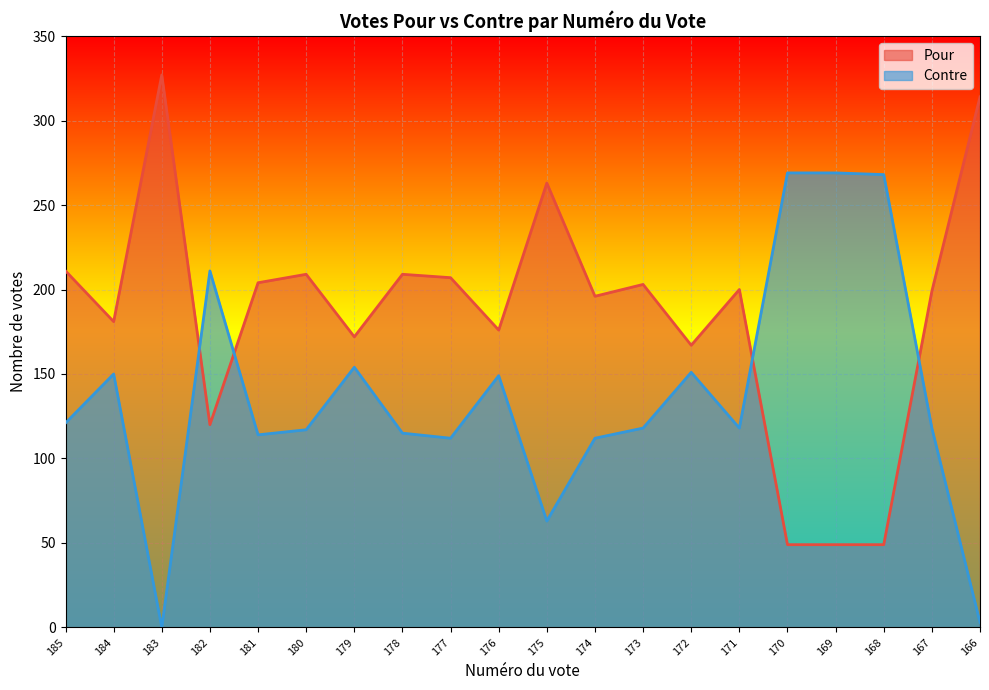

Is it true that Pour equals 51 at 173?

False